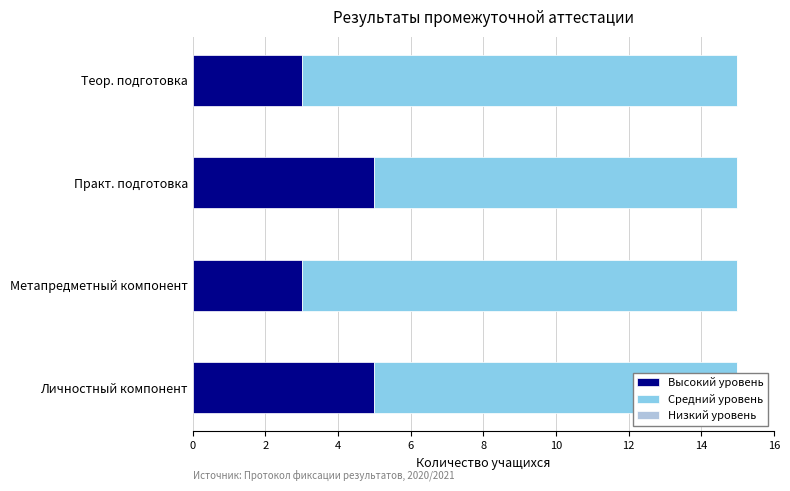

What are all the series names shown in the legend?

Высокий уровень, Средний уровень, Низкий уровень